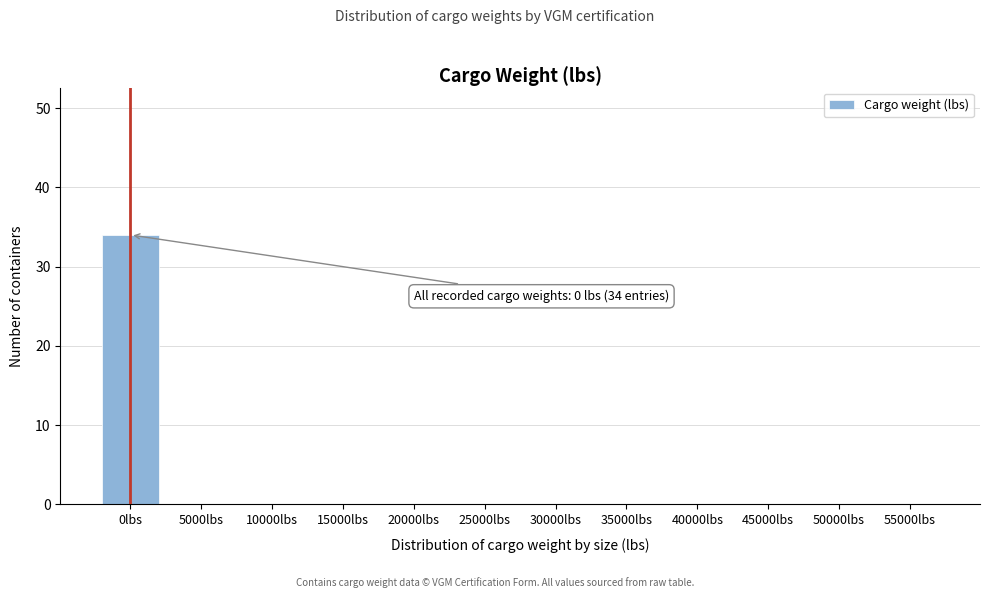

Reading left to right, what are all the values shown in this chart?

0lbs=34	5000lbs=0	10000lbs=0	15000lbs=0	20000lbs=0	25000lbs=0	30000lbs=0	35000lbs=0	40000lbs=0	45000lbs=0	50000lbs=0	55000lbs=0